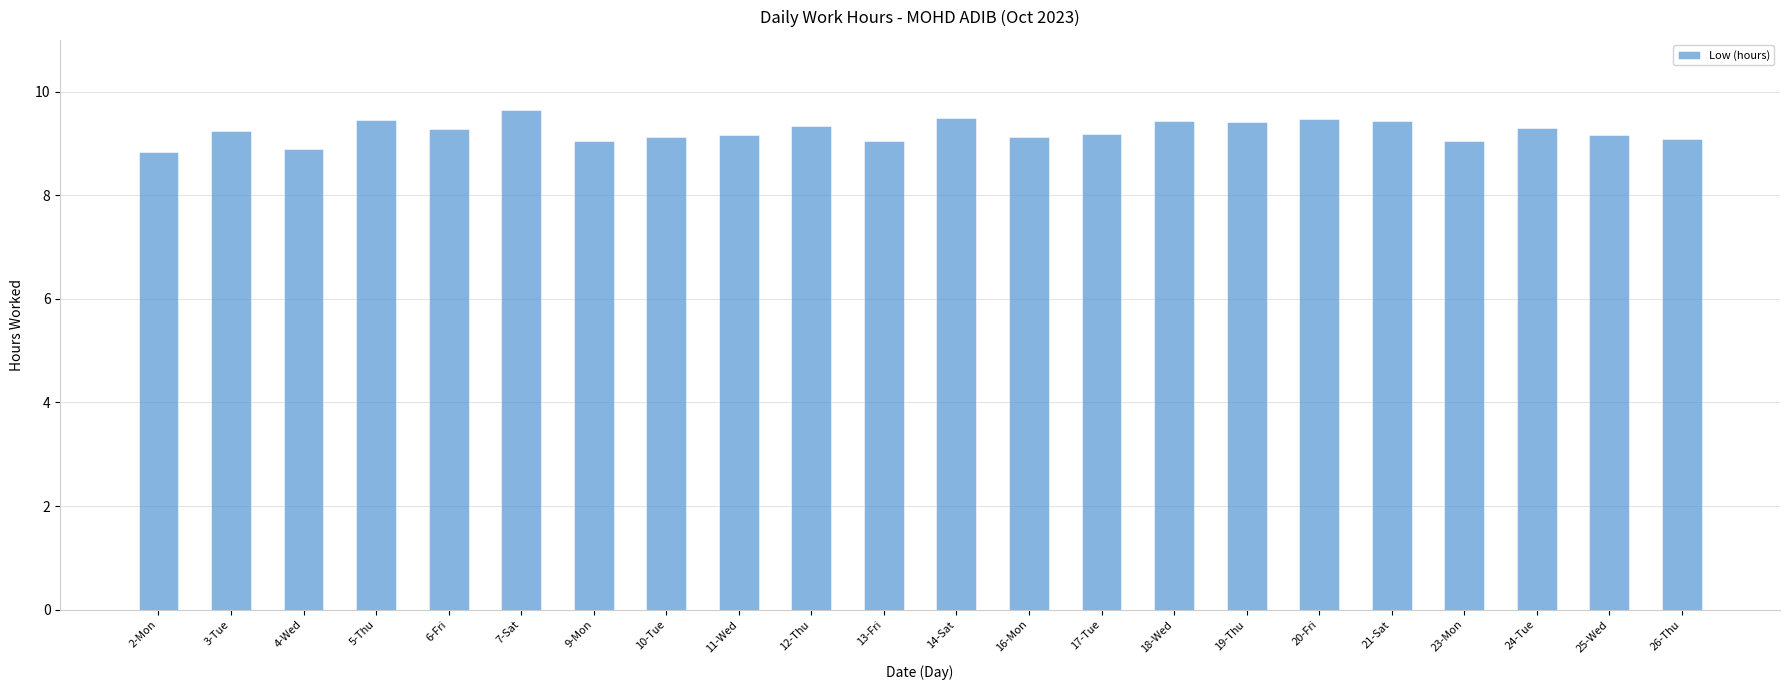

At which label does the data first exceed 9?

3-Tue